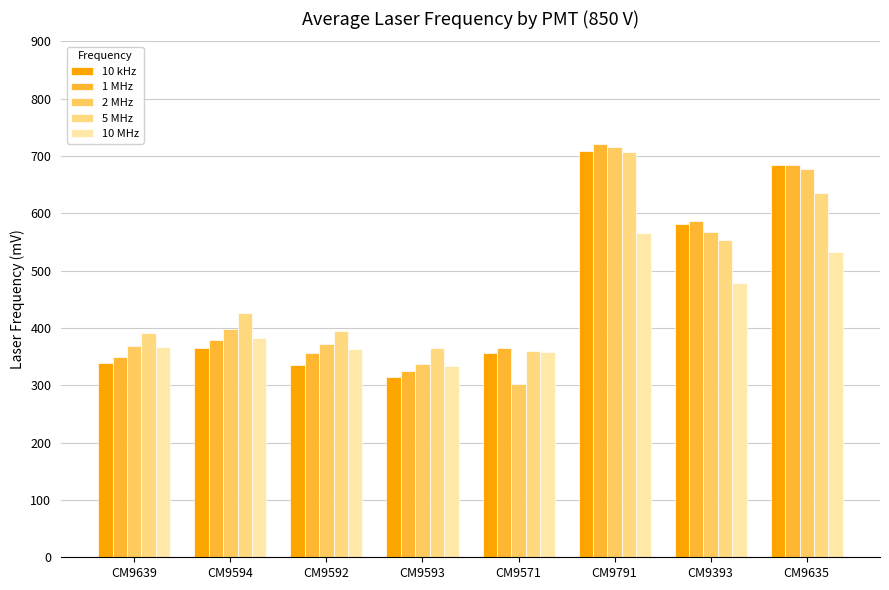

Are the bars grouped side by side (vs. stacked)?

Yes